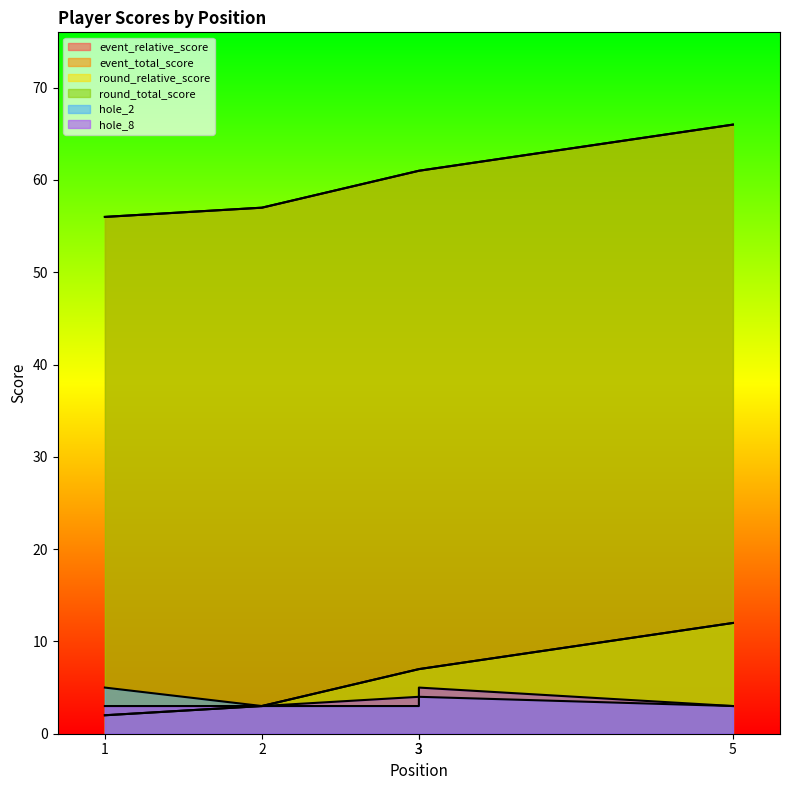

True or false: event_relative_score and event_total_score intersect in this chart.

False